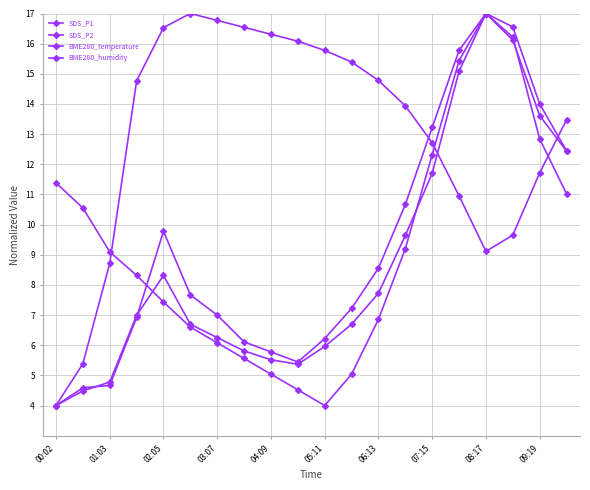

How many categories are shown in the chart?

20